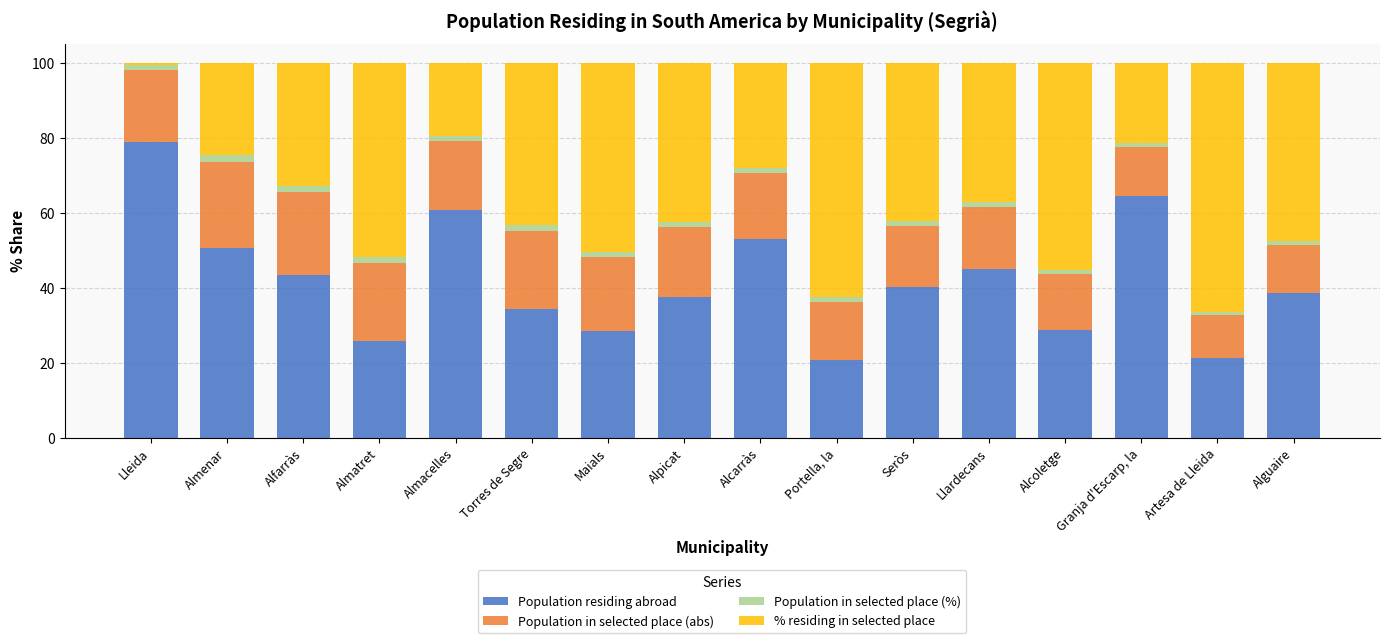

List the labels in order of Population residing abroad value, smallest first.

Portella, la, Artesa de Lleida, Almatret, Maials, Alcoletge, Torres de Segre, Alpicat, Alguaire, Seròs, Alfarràs, Llardecans, Almenar, Alcarràs, Almacelles, Granja d'Escarp, la, Lleida